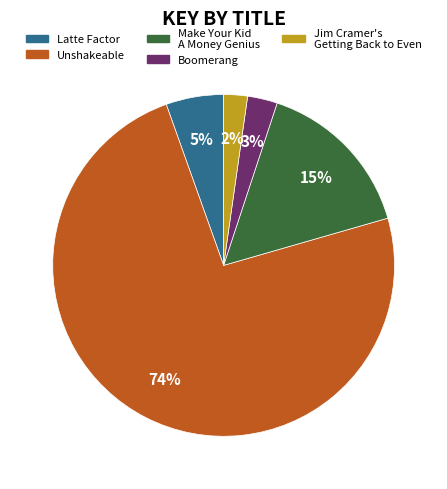

Is the sum of Latte Factor and Boomerang greater than half?

No